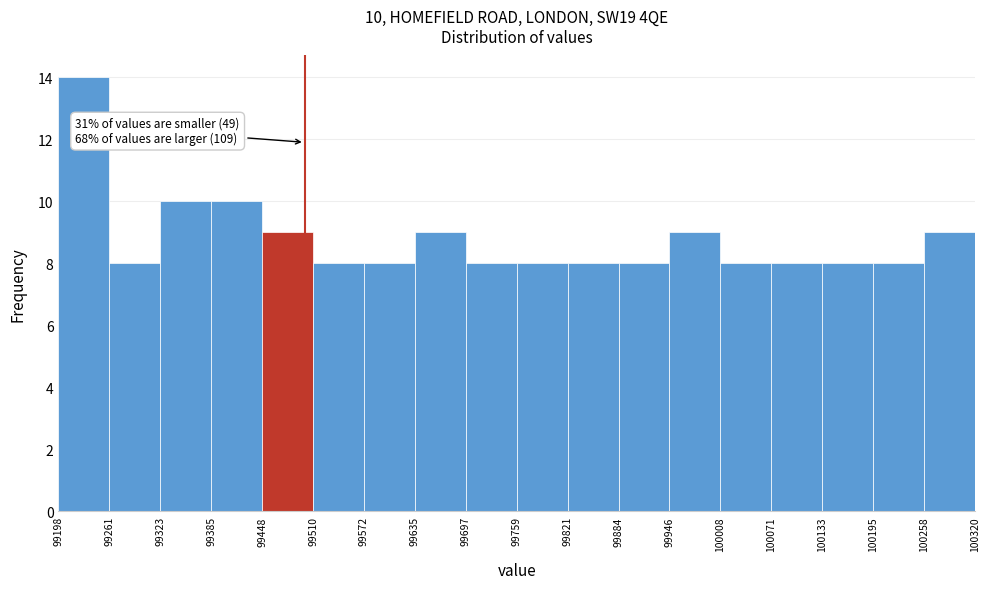

Over which range of the x-axis is the bar tallest?

99198 to 99261